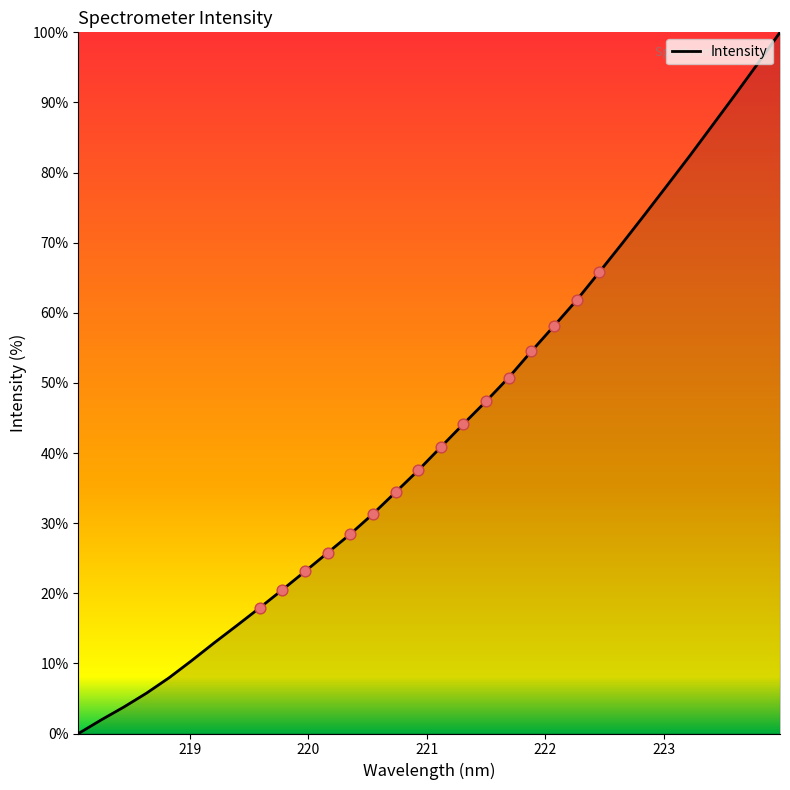

What is the difference between the maximum and minimum values?

100.0